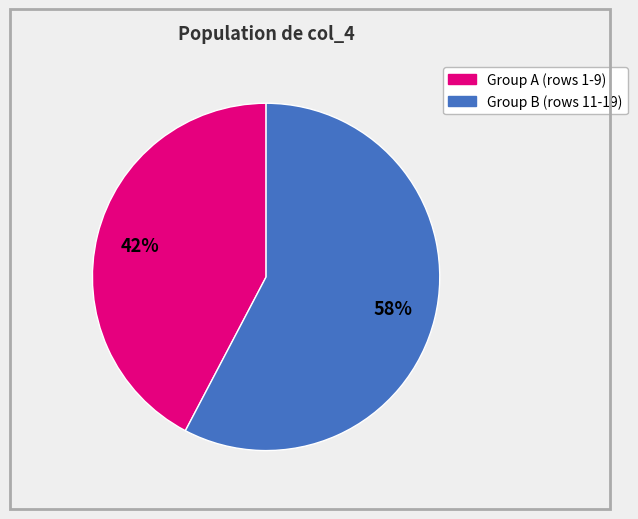

To the nearest percent, what is the average slice percentage?

50%